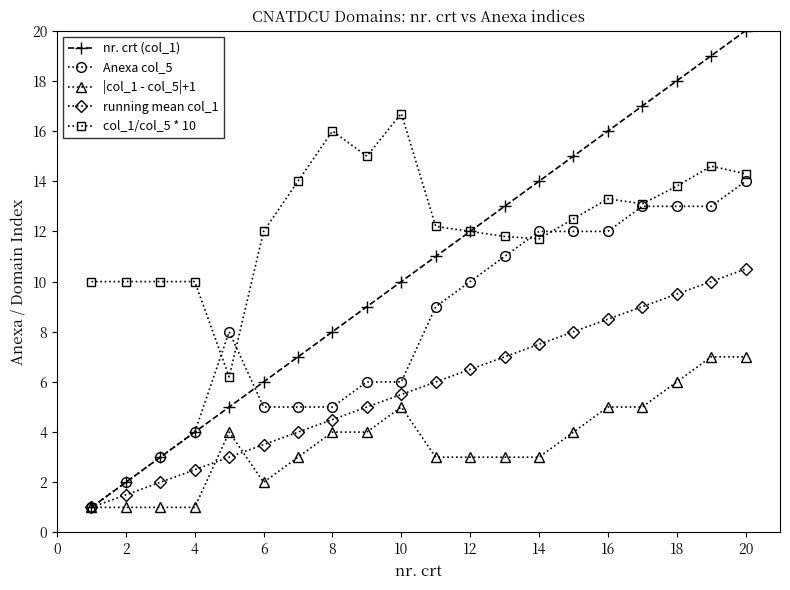

Which series has the largest range (max minus min)?

nr. crt (col_1)